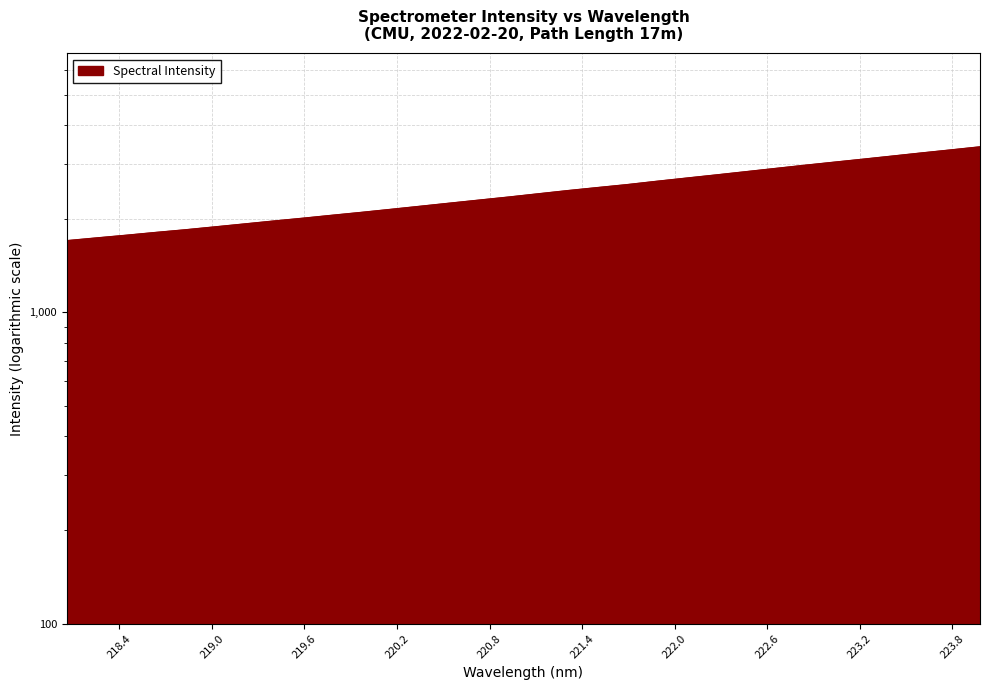

What is the sum of the values at 223.2172 and 220.1623?

5237.8